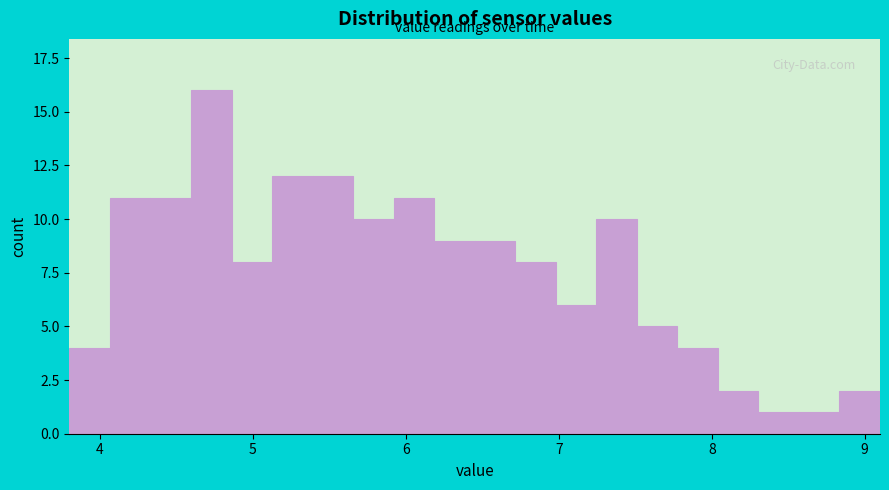

Read against the x-axis, roughly where is the centre of the tallest bar?

4.7